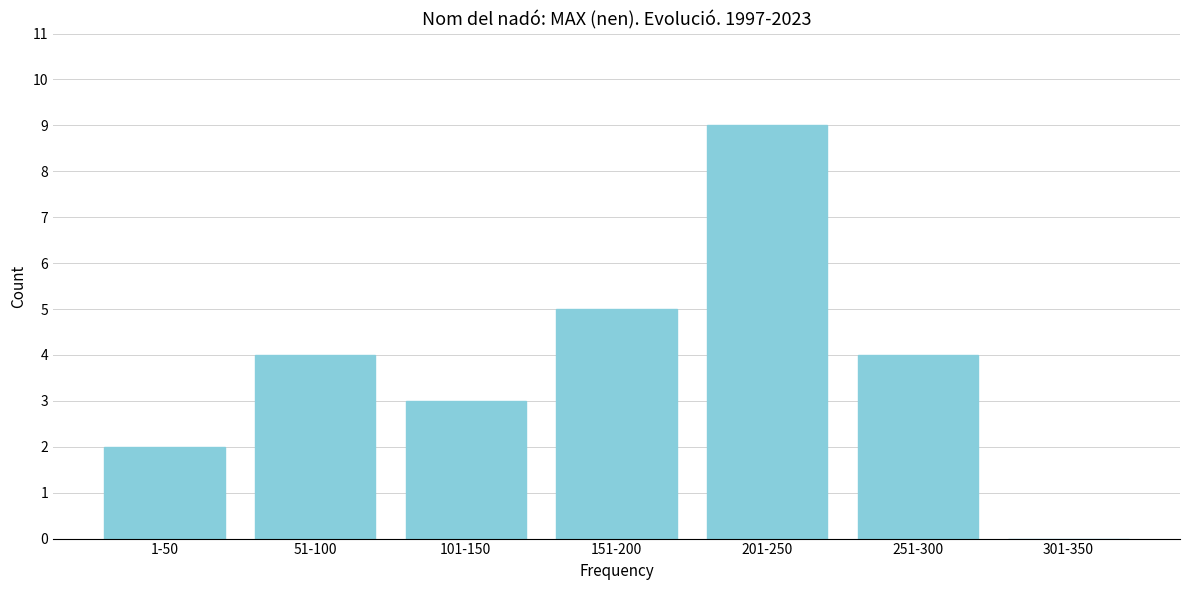

Reading right to left, extract all data points from this chart.

301-350=0	251-300=4	201-250=9	151-200=5	101-150=3	51-100=4	1-50=2